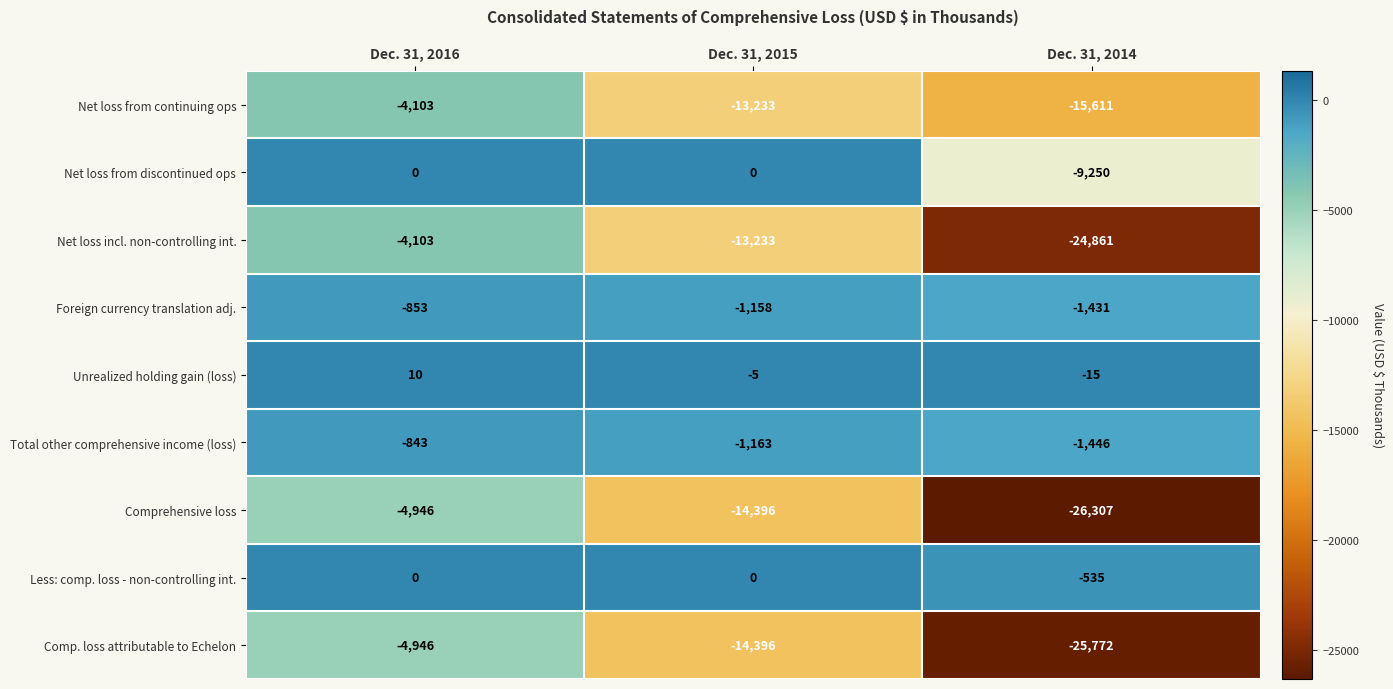

What is the maximum value shown in the chart?

10